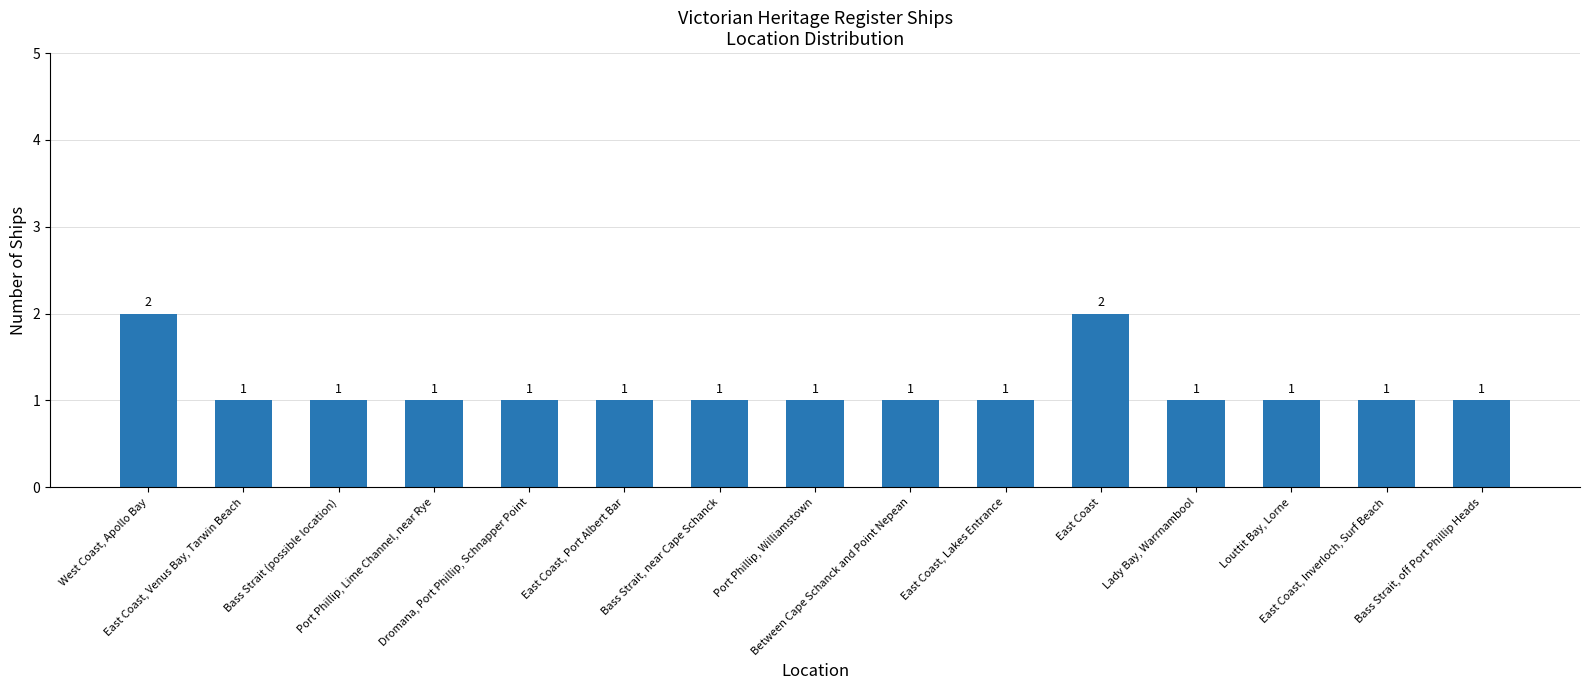

What is the value of the 7th bar from the left?

1